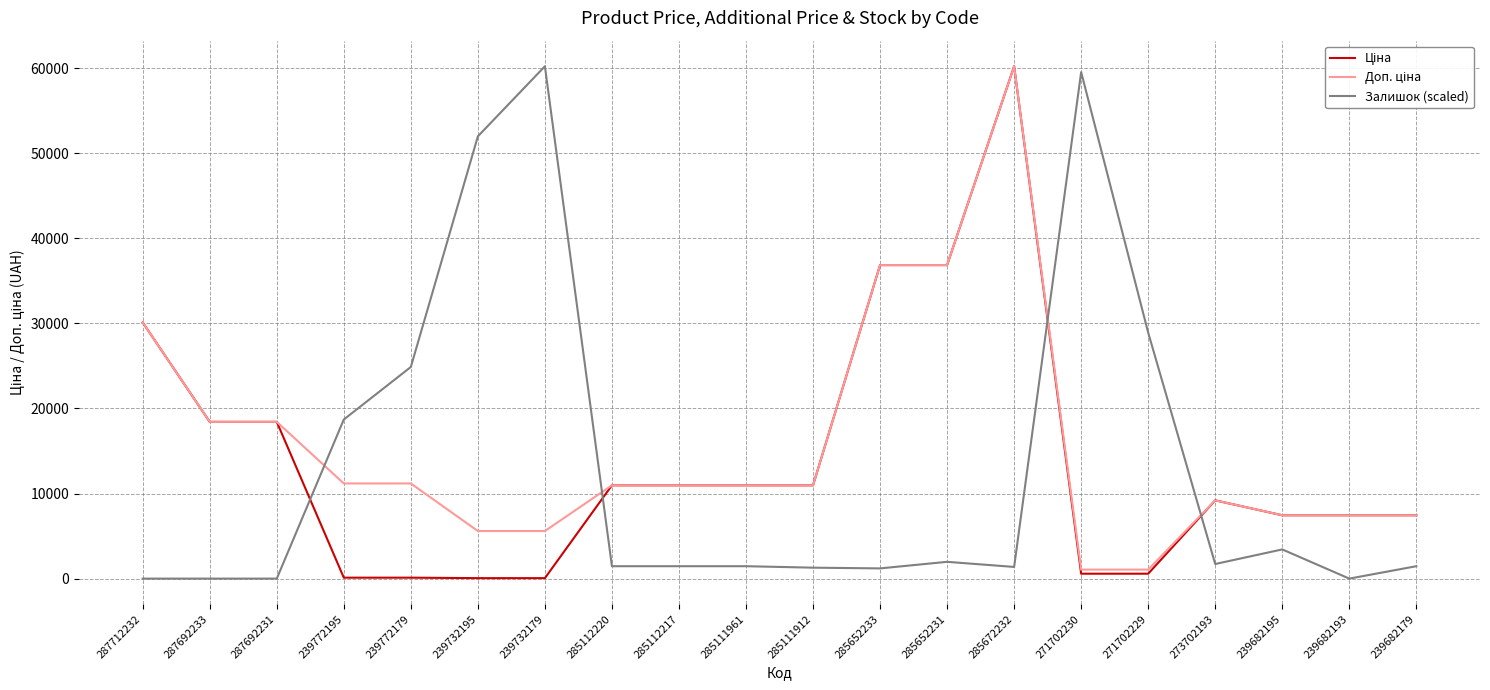

What is the spread (max minus min) of values at 287692233?

18420.9